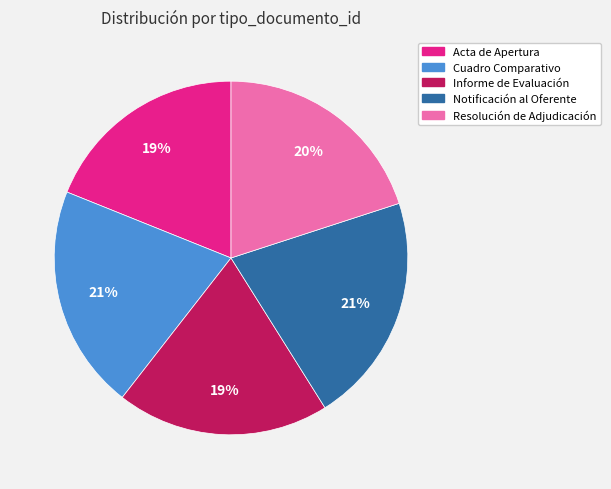

To the nearest percent, what is the average slice percentage?

20%